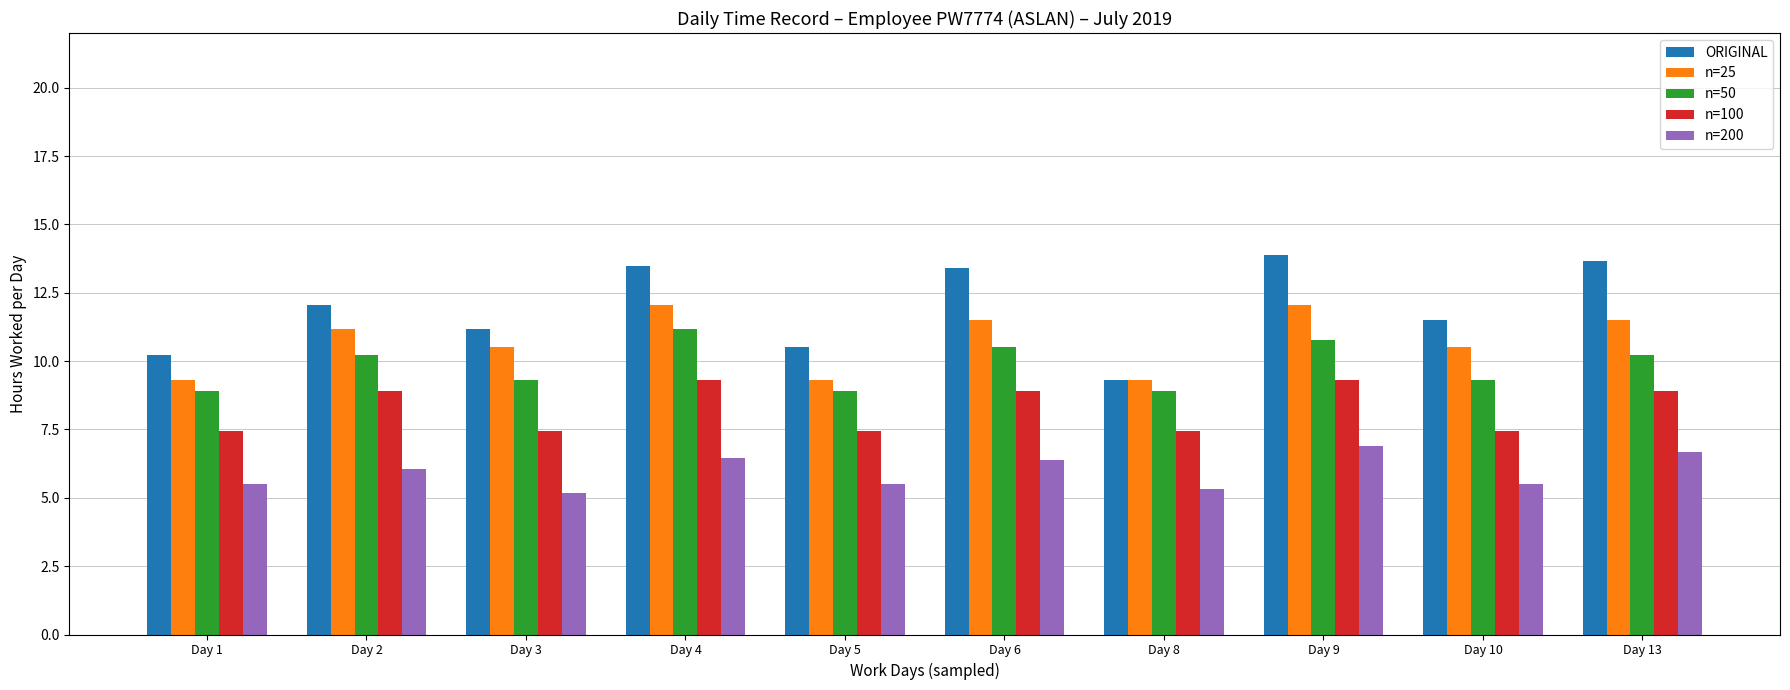

What is the minimum value for n=50?

8.9